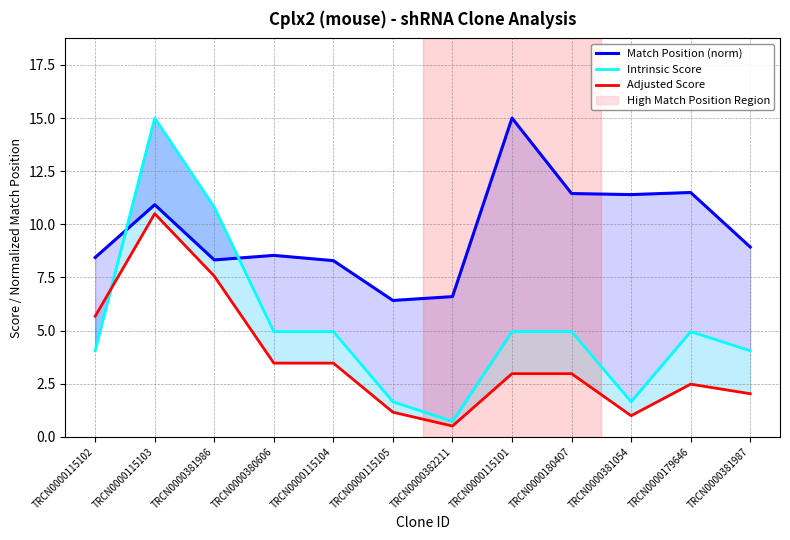

Which series ends up on top after the final intersection of Match Position (norm) and Intrinsic Score?

Match Position (norm)